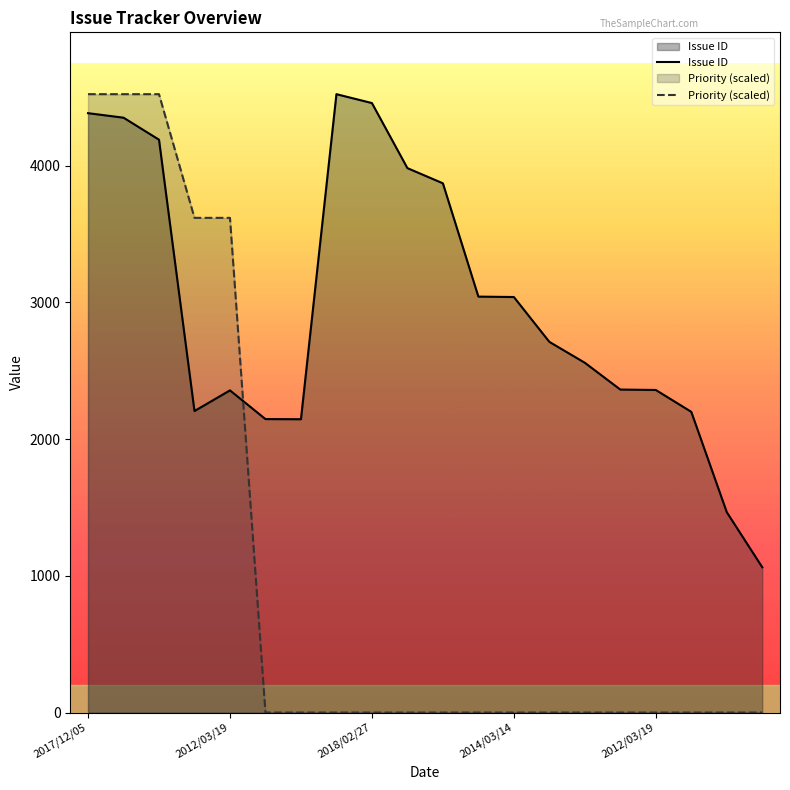

At how many categories does at least one series exceed 1972?

18